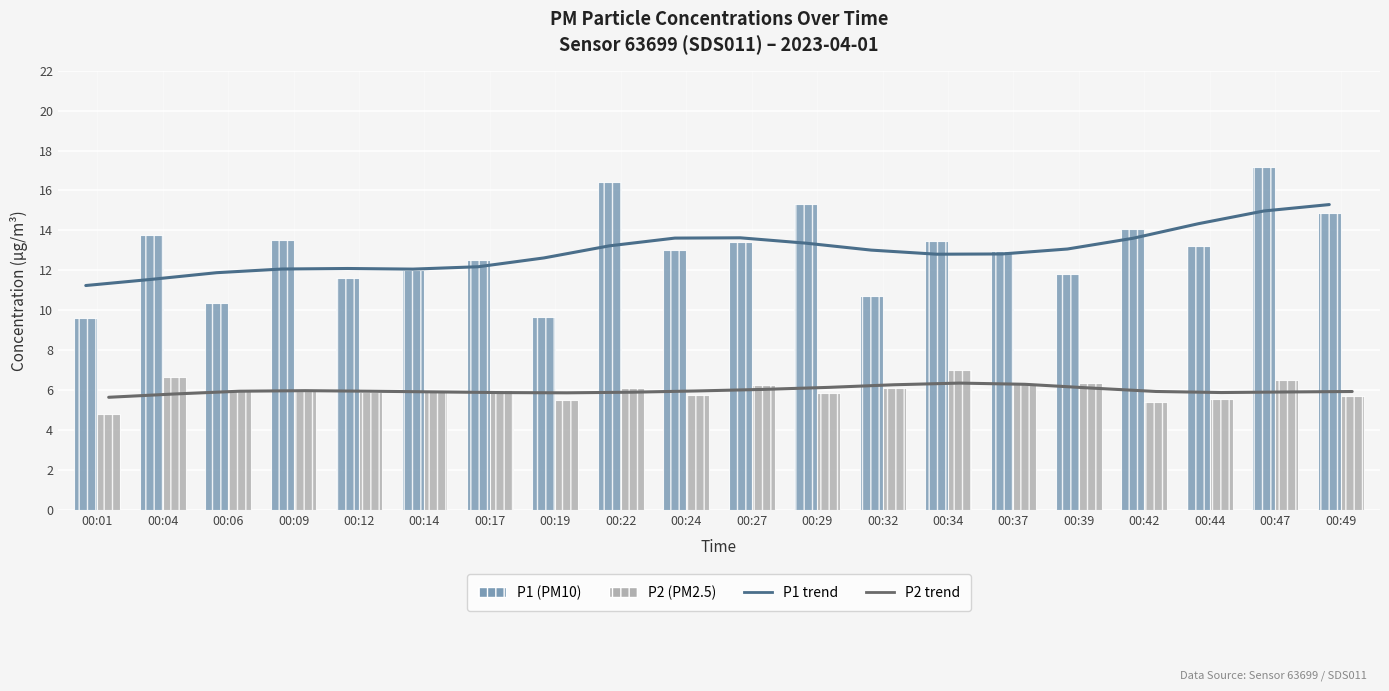

Between 00:17 and 00:29, which series saw the biggest shift?

P1